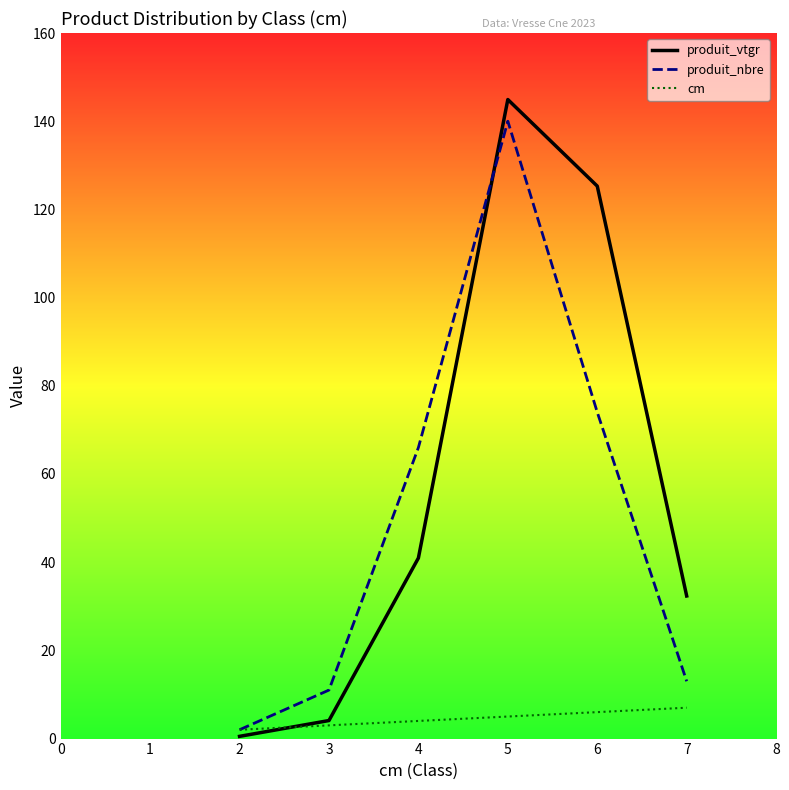

True or false: produit_nbre has a value of 13.0 at 7.

True